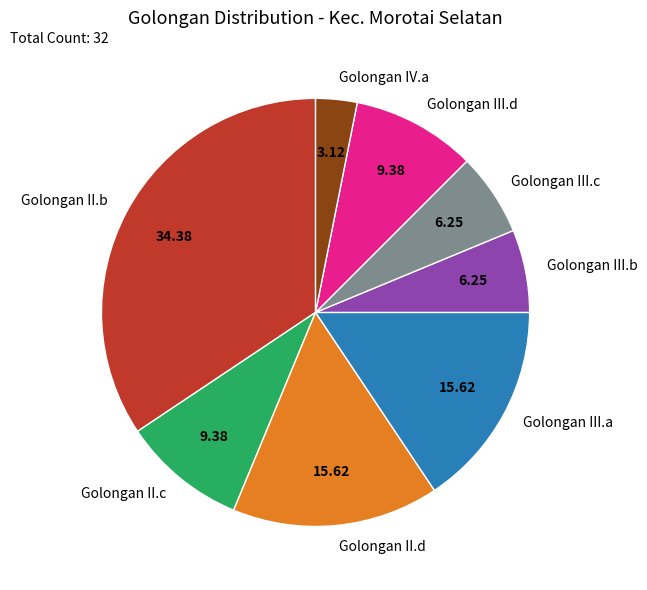

What is the smallest slice in the pie chart?

Golongan IV.a